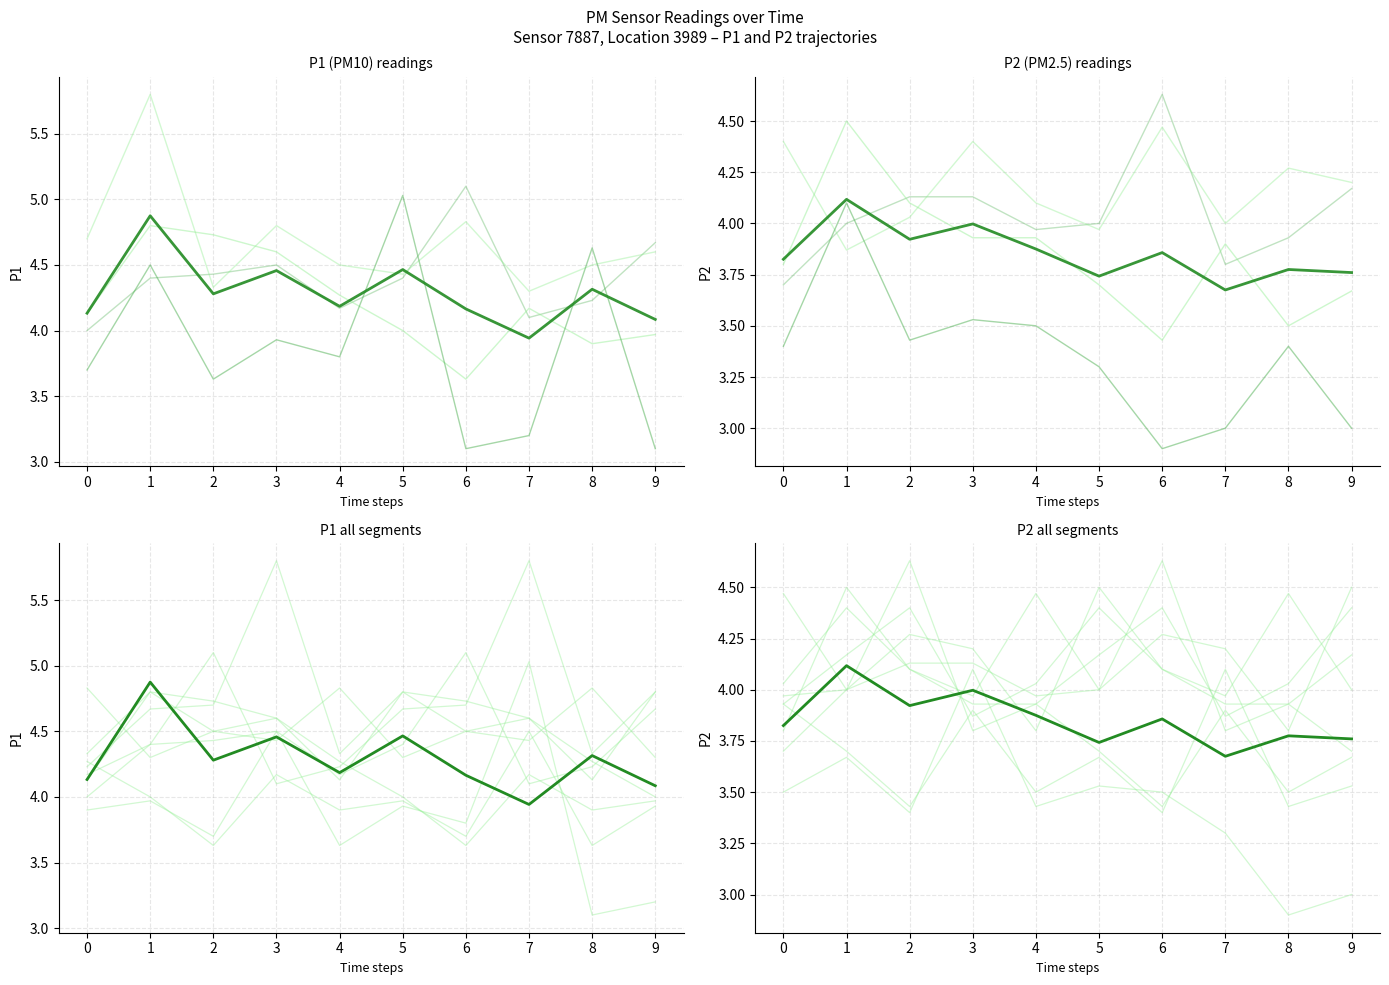

How many interior local valleys does the P1 series have?

3